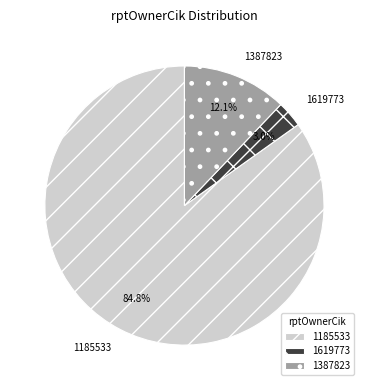

To the nearest percent, what is the combined percentage of 1387823 and 1185533?

97%